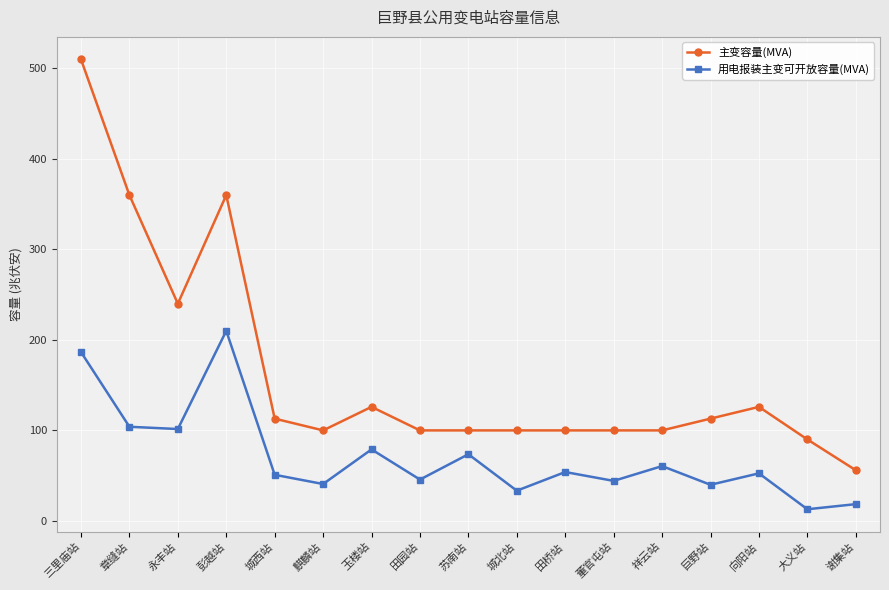

What is the difference between the highest and lowest values at 永丰站?

138.5